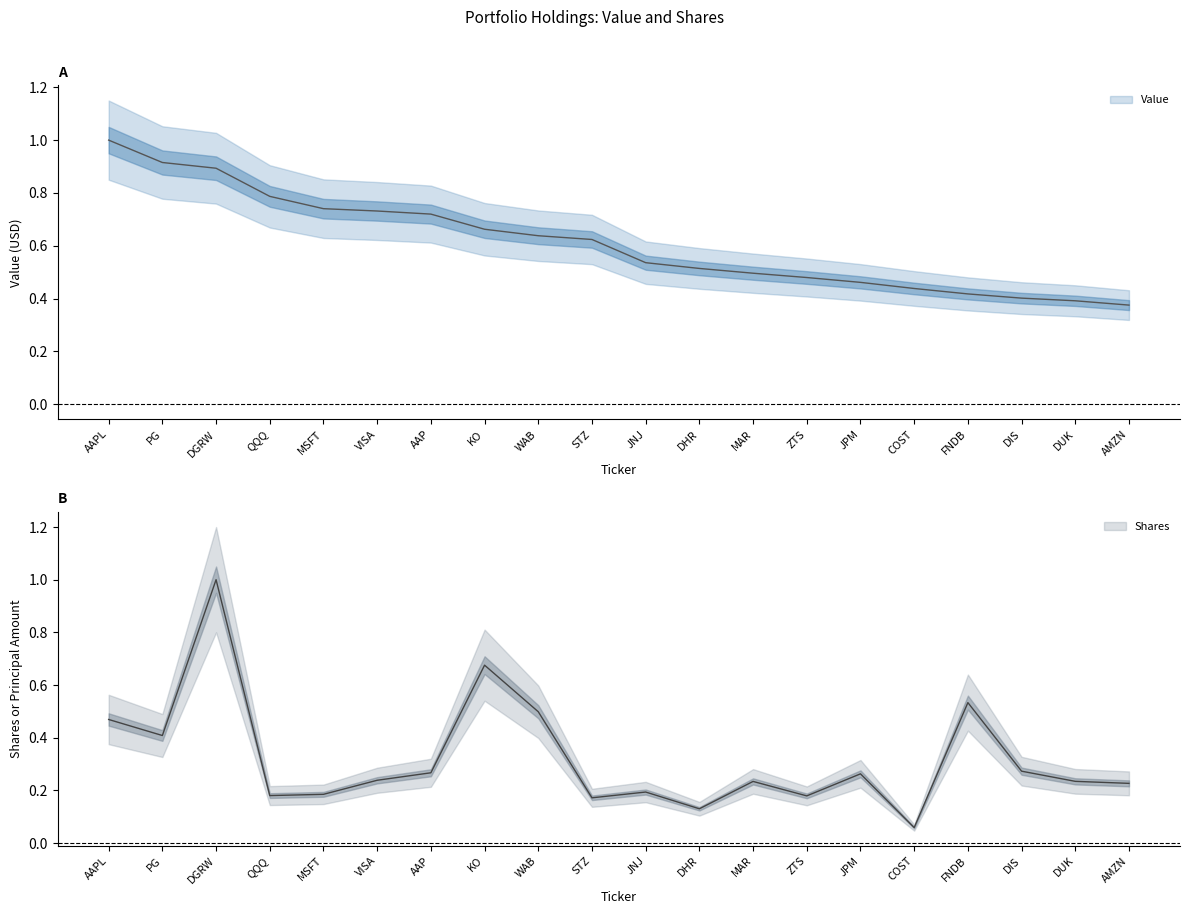

What is the difference between the Shares values at DUK and FNDB?

0.3